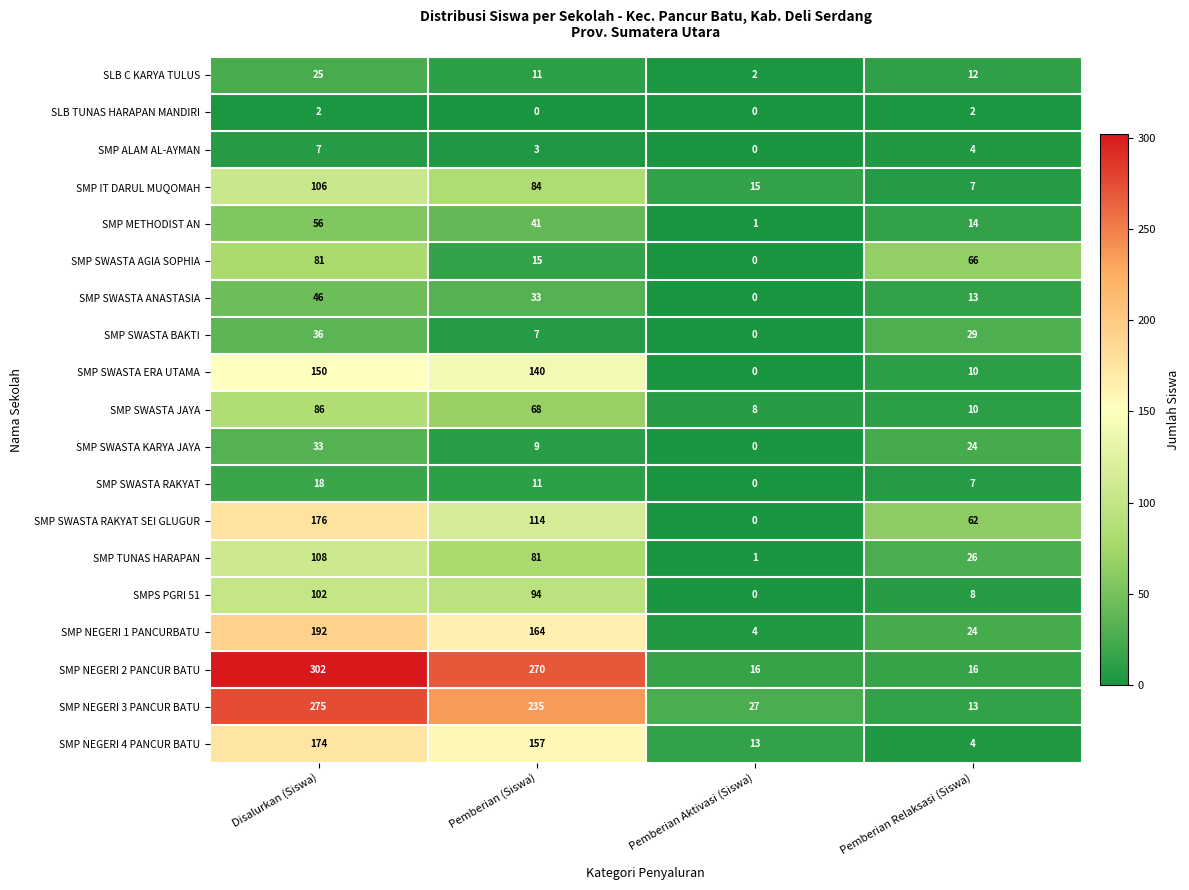

Rank the series by their maximum value, from highest to lowest.

SMP NEGERI 2 PANCUR BATU, SMP NEGERI 3 PANCUR BATU, SMP NEGERI 1 PANCURBATU, SMP SWASTA RAKYAT SEI GLUGUR, SMP NEGERI 4 PANCUR BATU, SMP SWASTA ERA UTAMA, SMP TUNAS HARAPAN, SMP IT DARUL MUQOMAH, SMPS PGRI 51, SMP SWASTA JAYA, SMP SWASTA AGIA SOPHIA, SMP METHODIST AN, SMP SWASTA ANASTASIA, SMP SWASTA BAKTI, SMP SWASTA KARYA JAYA, SLB C KARYA TULUS, SMP SWASTA RAKYAT, SMP ALAM AL-AYMAN, SLB TUNAS HARAPAN MANDIRI